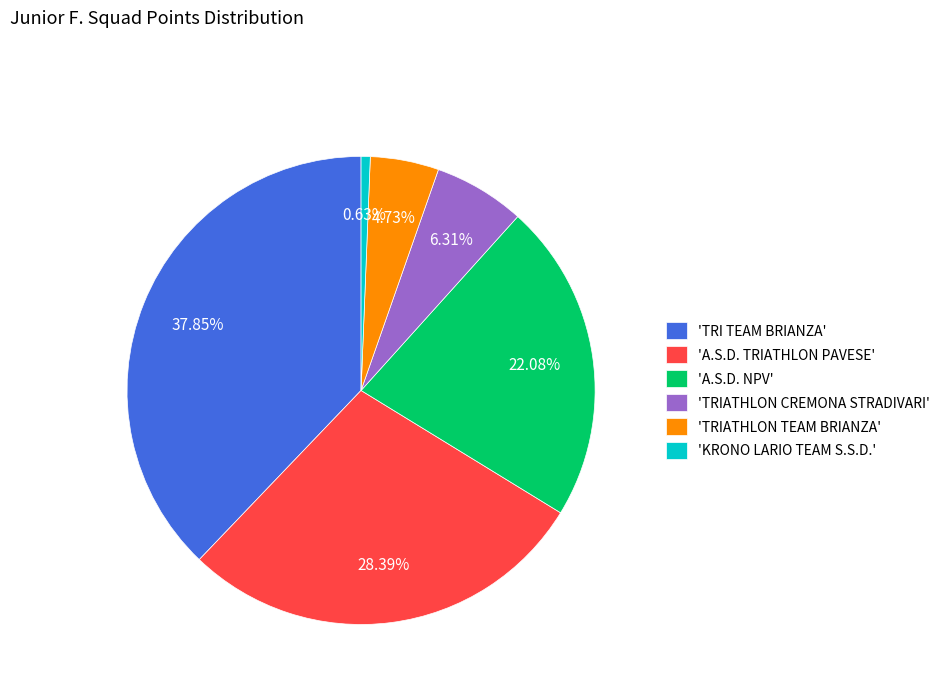

Which category has the smallest portion of the pie?

'KRONO LARIO TEAM S.S.D.'